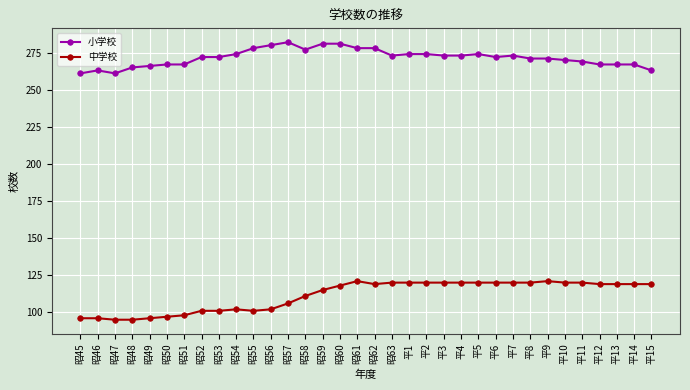

The value of 小学校 at 昭62 is 278. True or false?

True